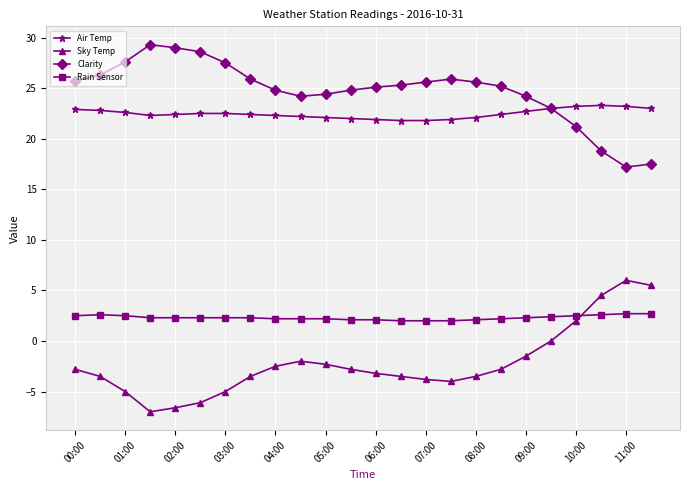

Rank the series by their maximum value, from highest to lowest.

Clarity, Air Temp, Sky Temp, Rain Sensor